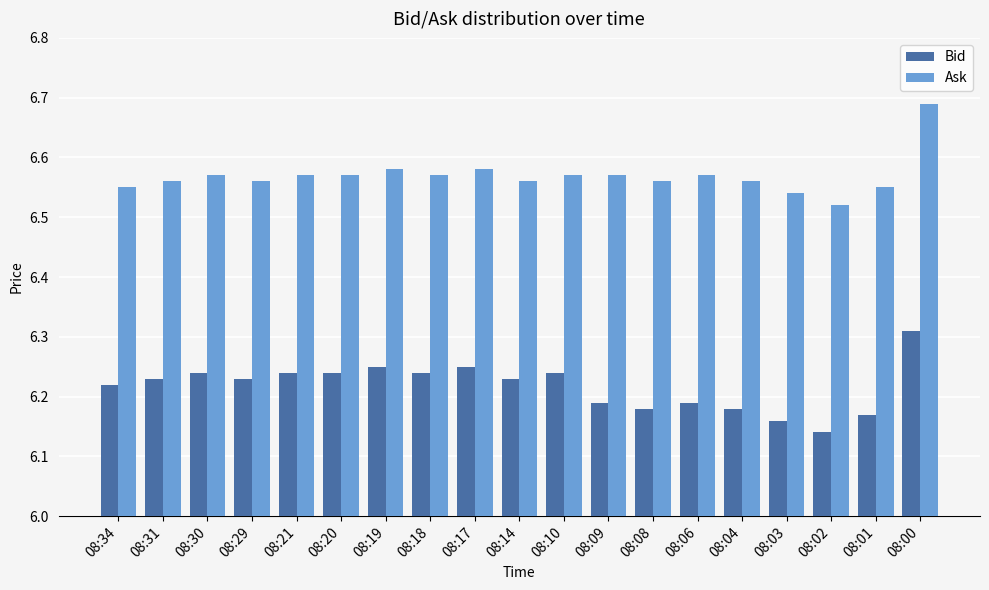

Which label corresponds to the largest value in the chart?

08:00